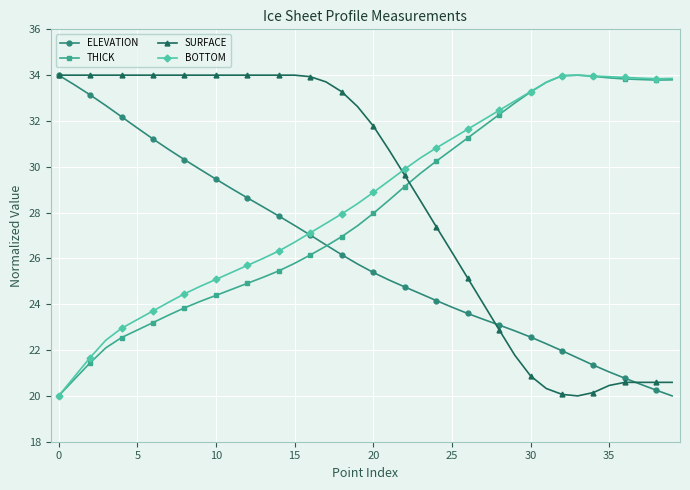

True or false: SURFACE and THICK cross at least once.

True